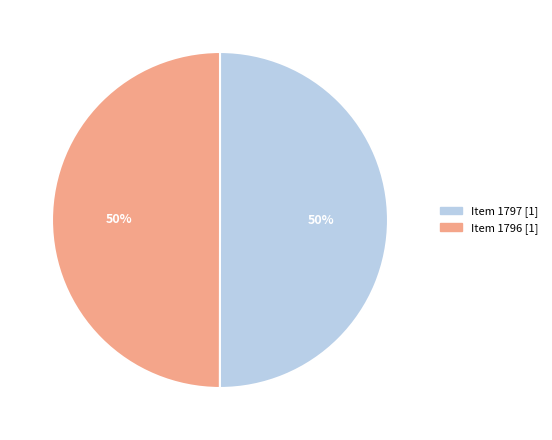

To the nearest percent, what percentage of the pie is Item 1797 [1]?

50%